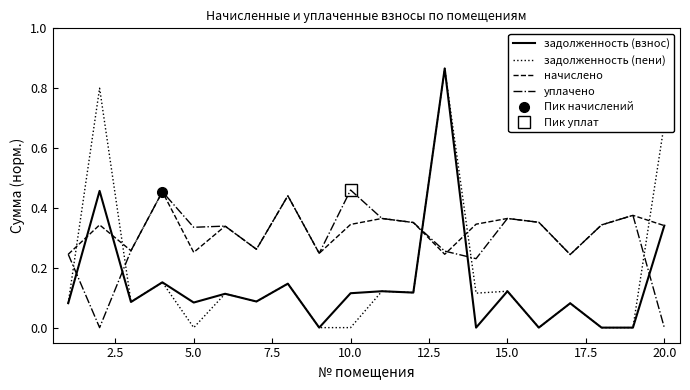

What is the greatest value displayed?

0.9